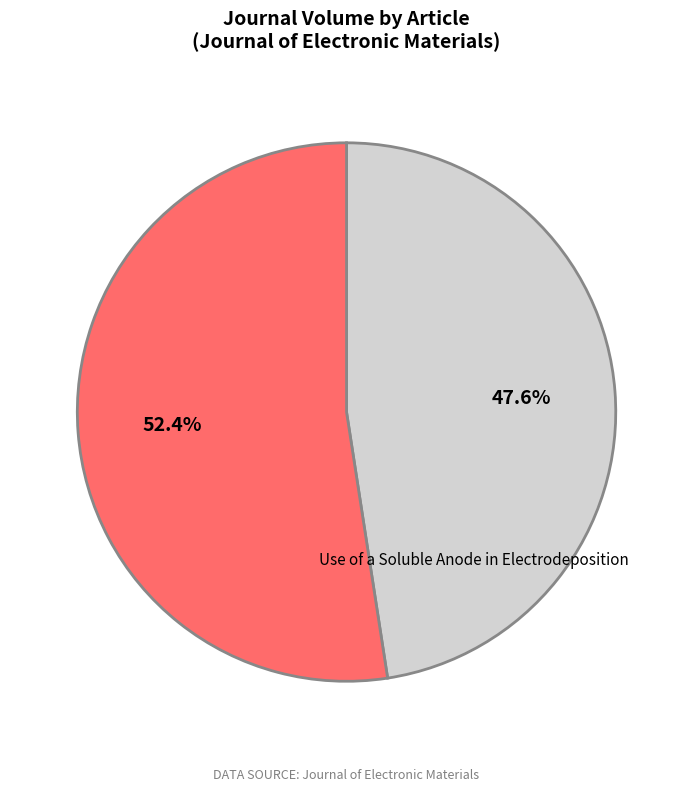

Count the number of slices in the pie.

2